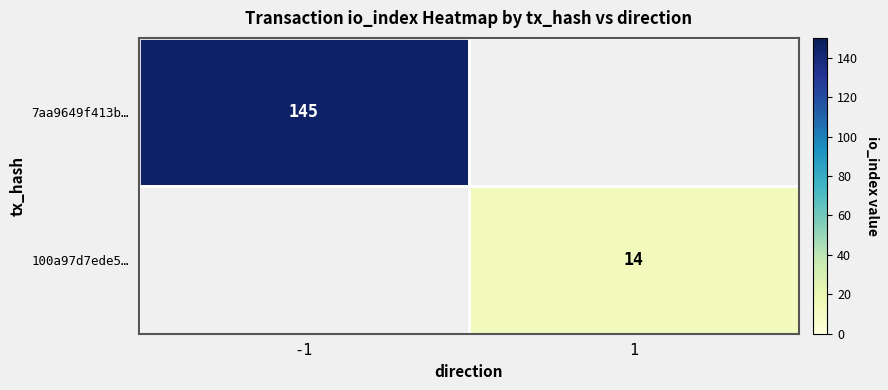

What is the maximum value shown in the chart?

145.0